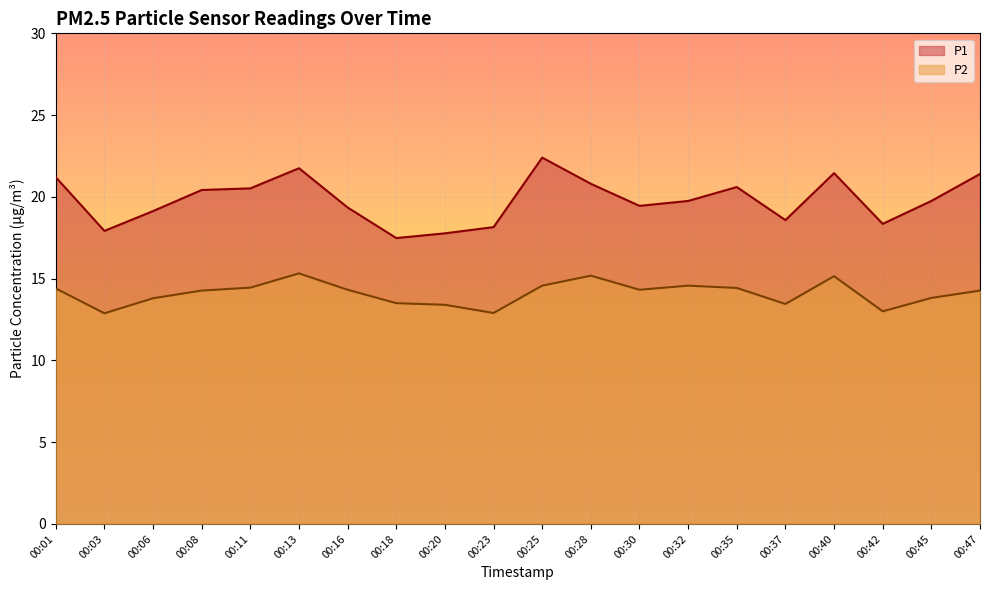

True or false: P2 and P1 intersect in this chart.

False